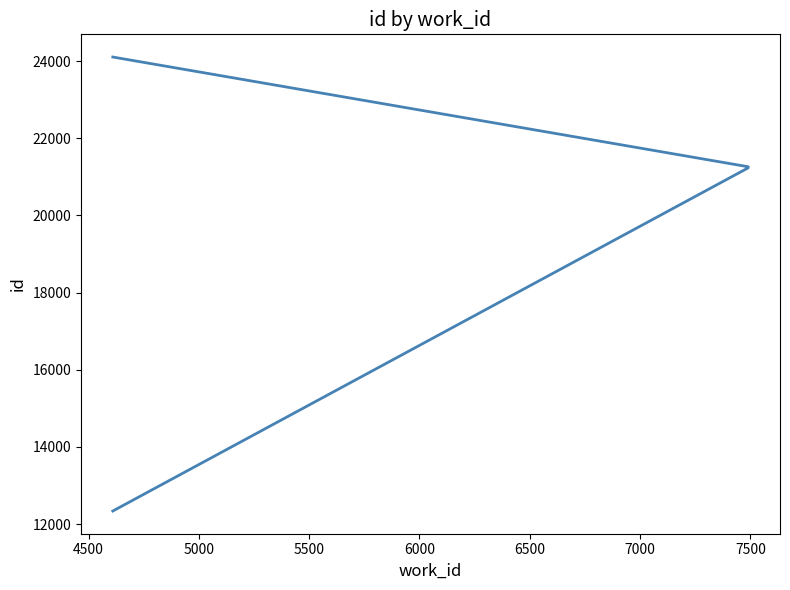

What is the smallest value displayed?

12339